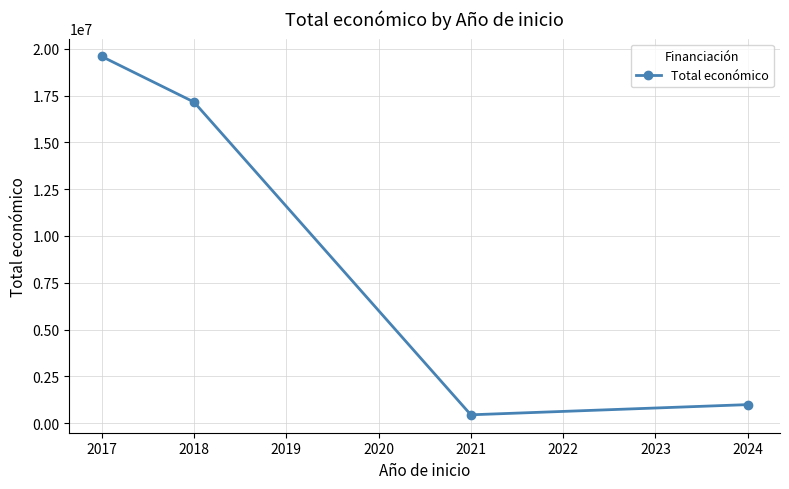

What is the change in value from 2021 to 2024?

+544932